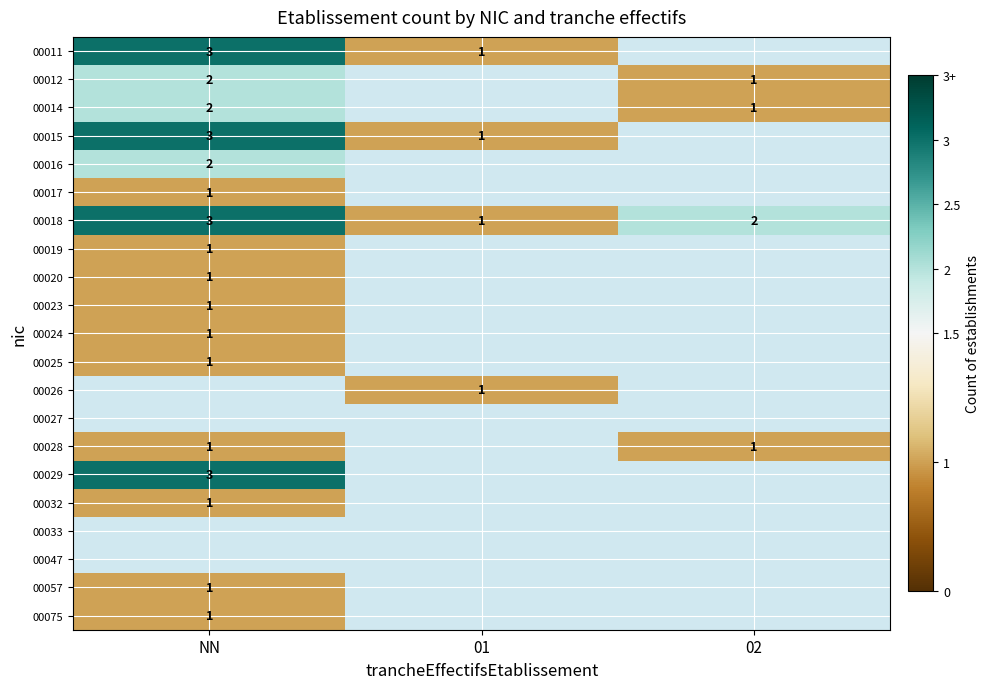

True or false: 00018 has a value of 3 at NN.

True